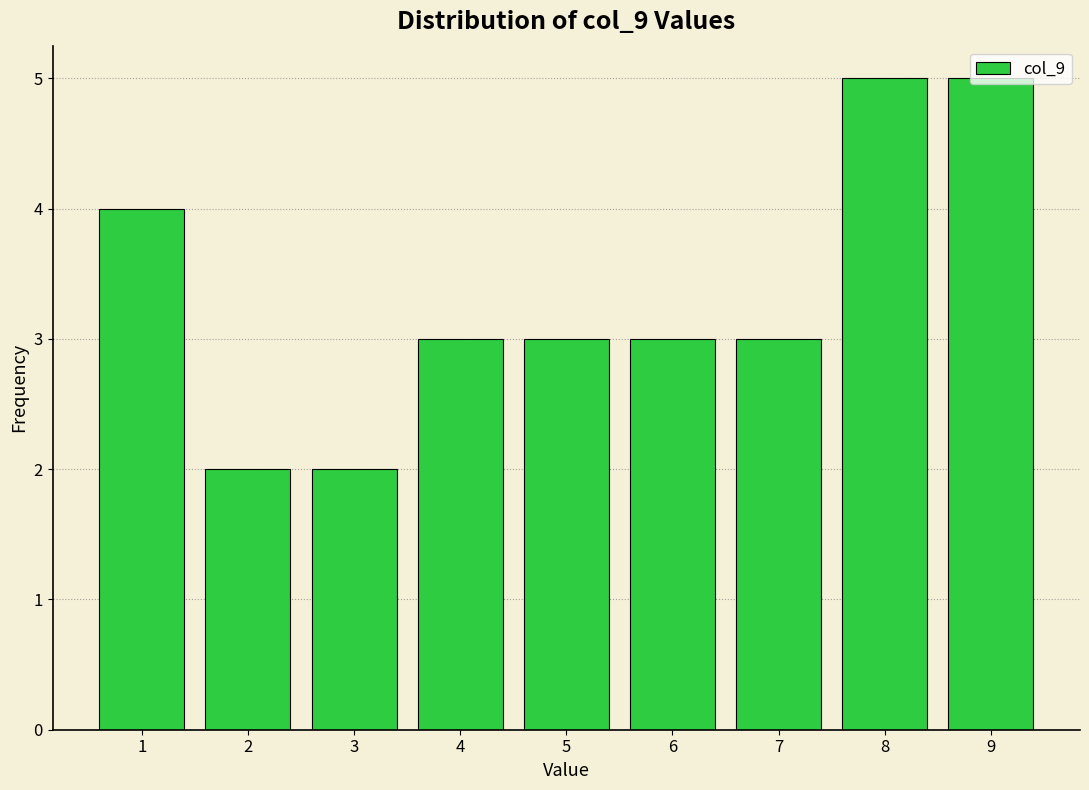

Reading left to right, list every bar in this chart as the range it spans on the x-axis followed by its height. The values are not printed on the chart, so give them approximately, as read against the axis.

0.5 to 1.5: 4
1.5 to 2.5: 2
2.5 to 3.5: 2
3.5 to 4.5: 3
4.5 to 5.5: 3
5.5 to 6.5: 3
6.5 to 7.5: 3
7.5 to 8.5: 5
8.5 to 9.5: 5